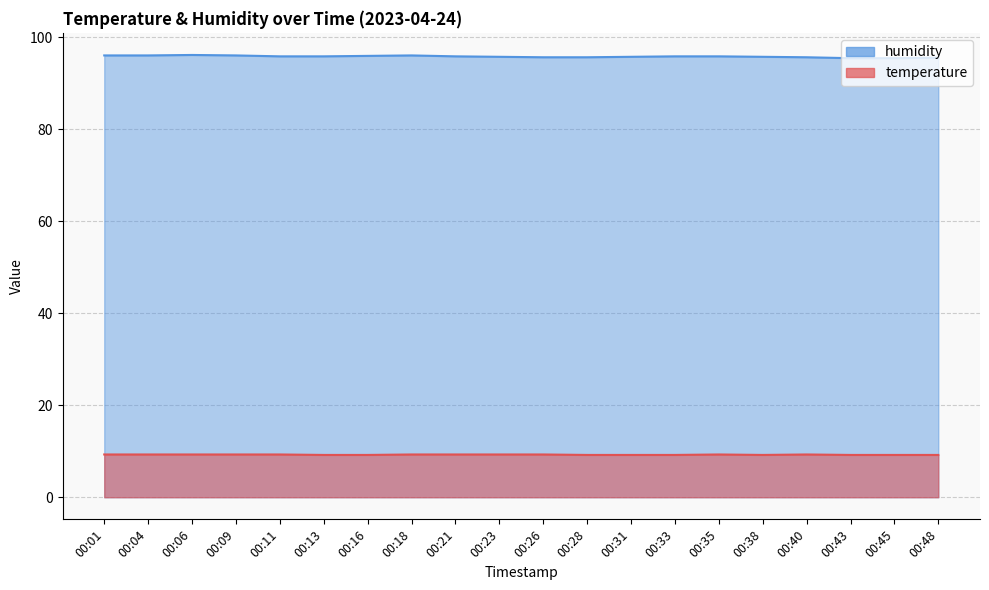

What is the average value of the temperature series?

9.3